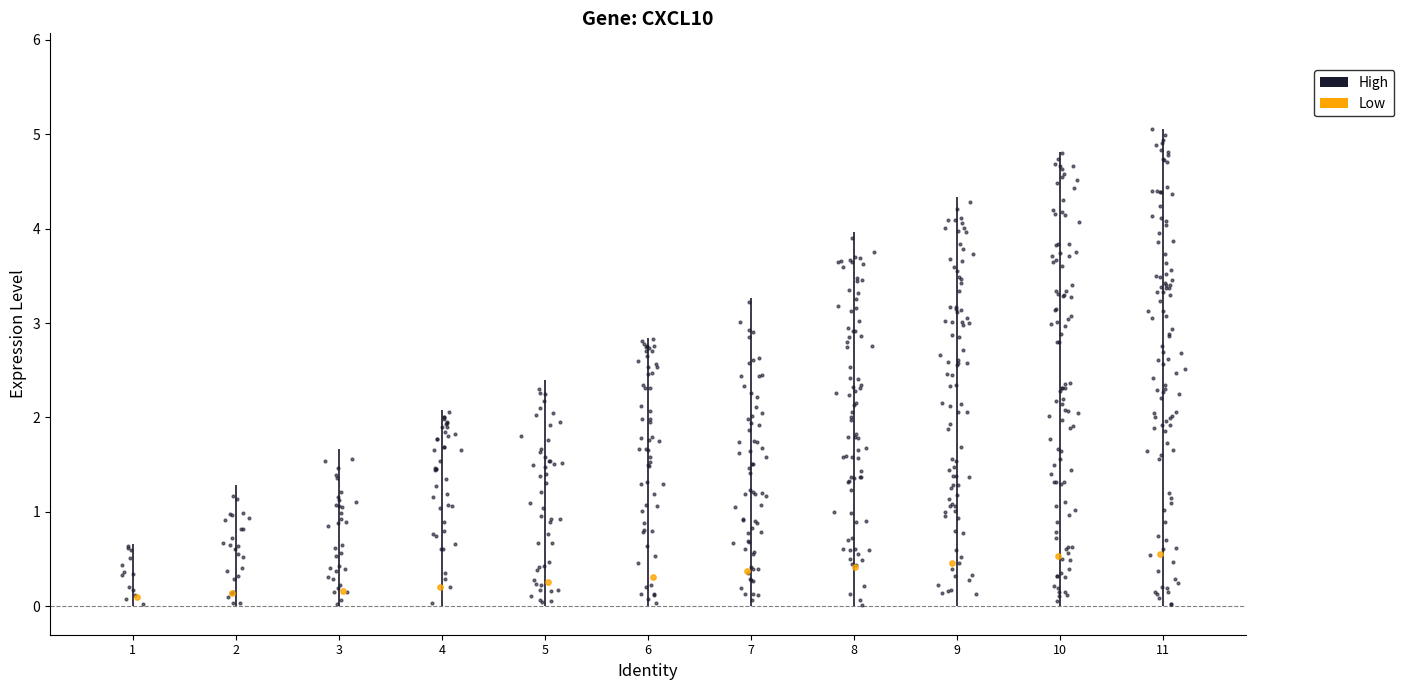

Which series contains the highest Y value?

High